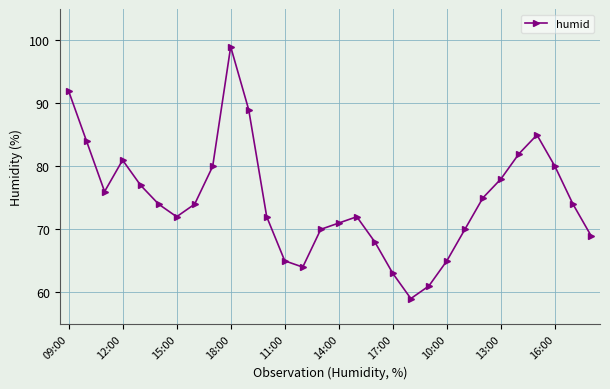

True or false: there are more than 2 points higher than both neighbors.

True